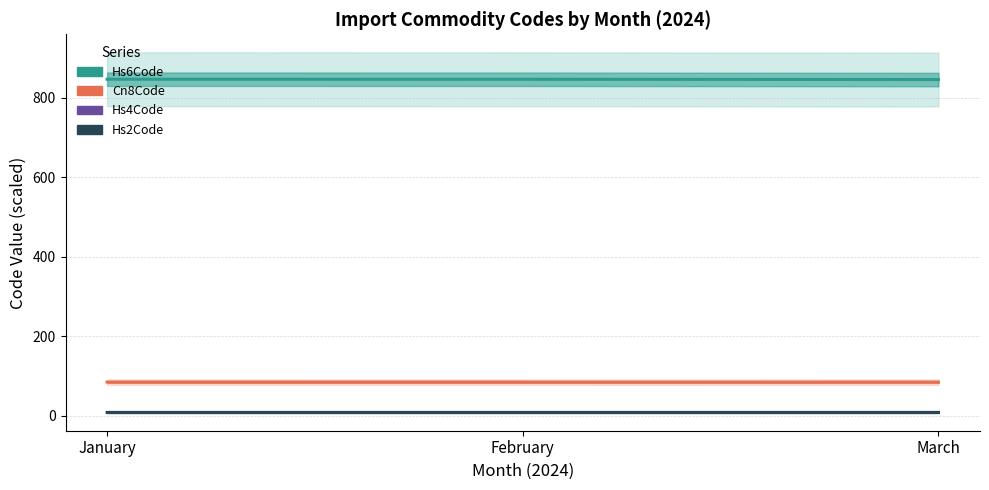

What is the total value across all series at March?

947.4